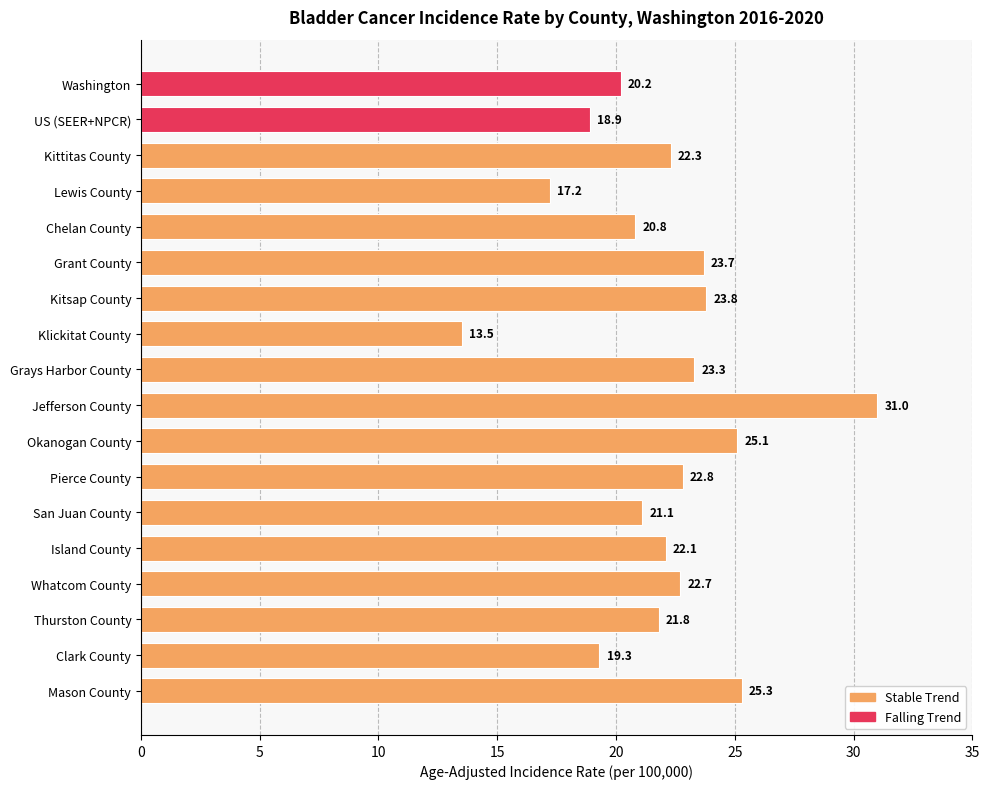

What is the value of the 13th bar from the top?

21.1